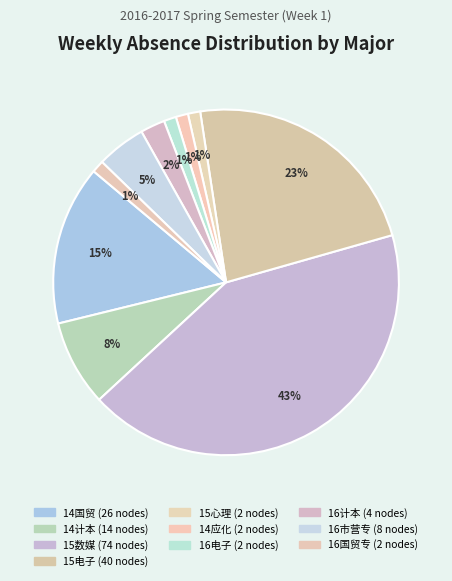

Is it true that 15数媒 is 32% of the pie?

False